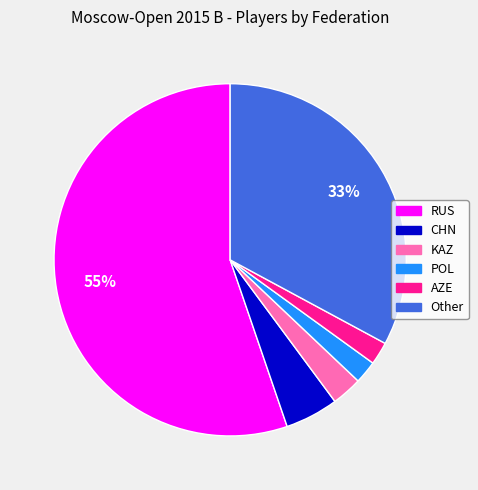

What percentage is the KAZ slice, to the nearest percent?

3%